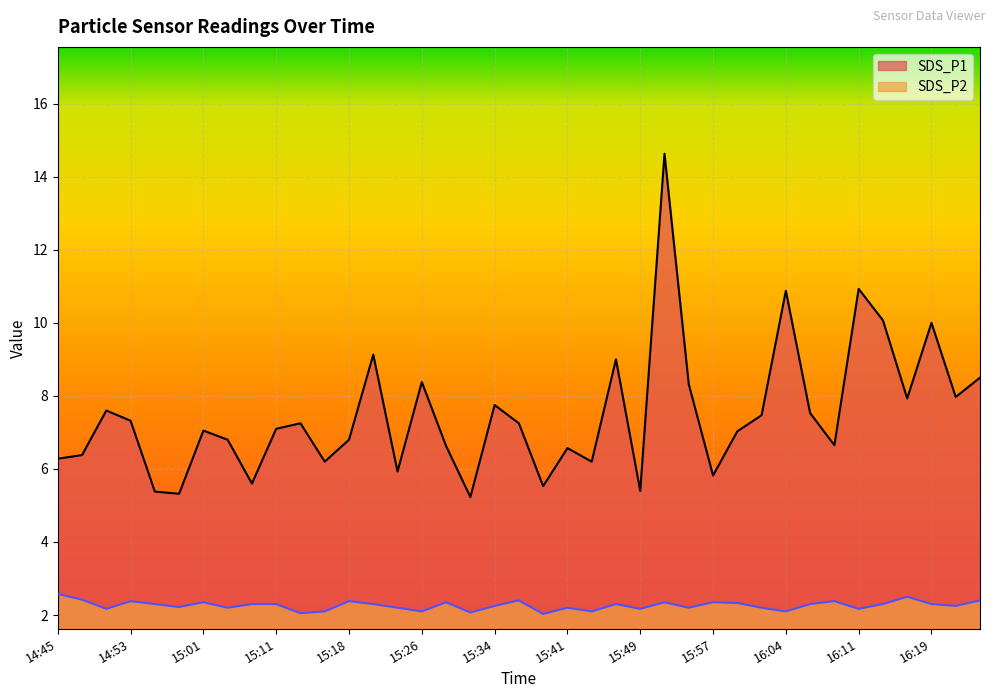

What position from the left is 15:57?

28